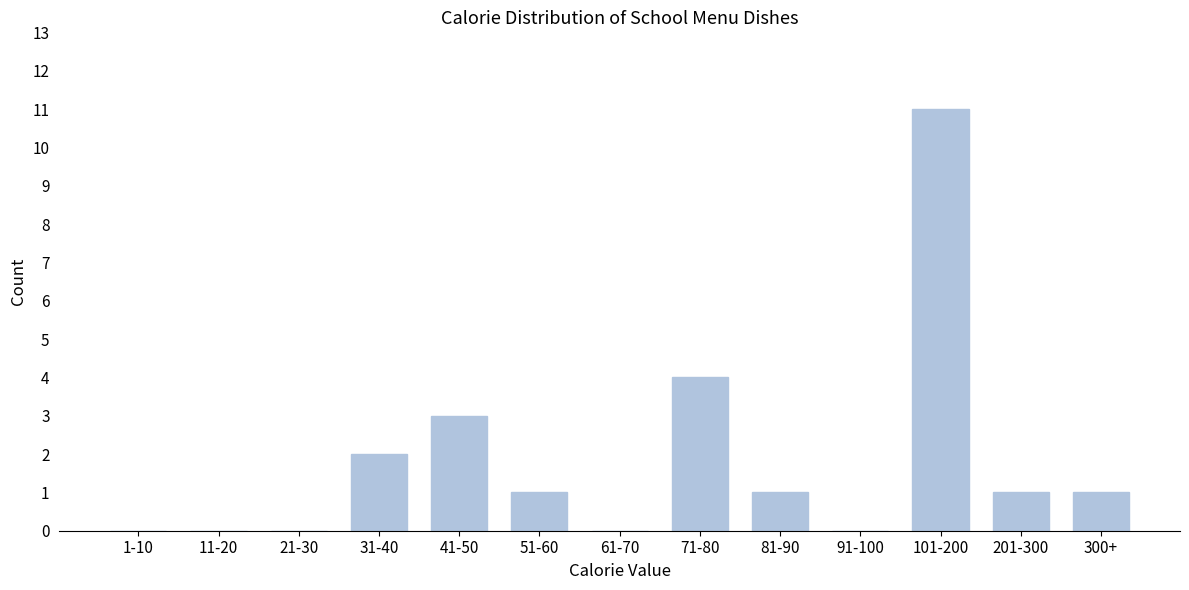

Reading left to right, extract all data points from this chart.

1-10=0	11-20=0	21-30=0	31-40=2	41-50=3	51-60=1	61-70=0	71-80=4	81-90=1	91-100=0	101-200=11	201-300=1	300+=1